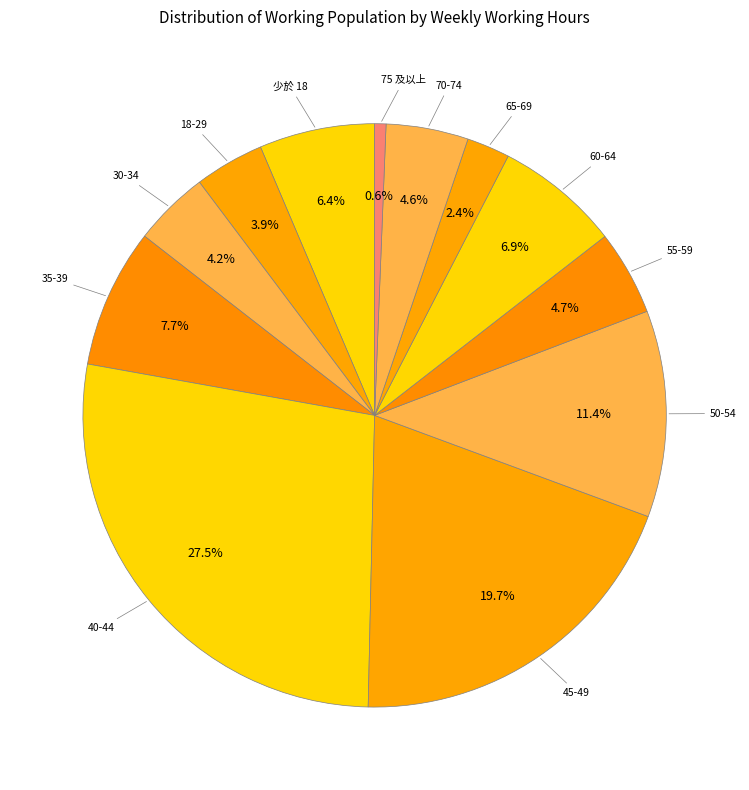

To the nearest percent, what is the average slice percentage?

8%